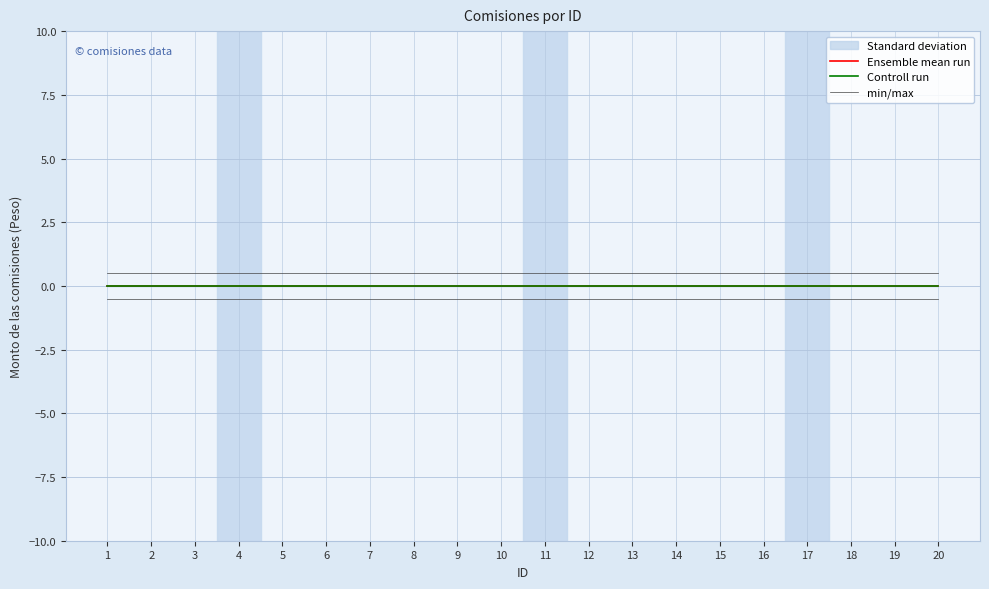

Reading right to left, extract all data points from this chart.

Ensemble mean run: 20=0.0	19=0.0	18=0.0	17=0.0	16=0.0	15=0.0	14=0.0	13=0.0	12=0.0	11=0.0	10=0.0	9=0.0	8=0.0	7=0.0	6=0.0	5=0.0	4=0.0	3=0.0	2=0.0	1=0.0
Controll run: 20=0.0	19=0.0	18=0.0	17=0.0	16=0.0	15=0.0	14=0.0	13=0.0	12=0.0	11=0.0	10=0.0	9=0.0	8=0.0	7=0.0	6=0.0	5=0.0	4=0.0	3=0.0	2=0.0	1=0.0
min/max: 20=0.5	19=0.5	18=0.5	17=0.5	16=0.5	15=0.5	14=0.5	13=0.5	12=0.5	11=0.5	10=0.5	9=0.5	8=0.5	7=0.5	6=0.5	5=0.5	4=0.5	3=0.5	2=0.5	1=0.5